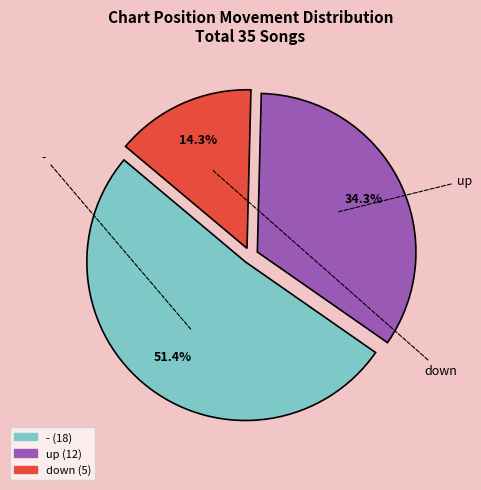

The up slice represents 34% of the pie. True or false?

True